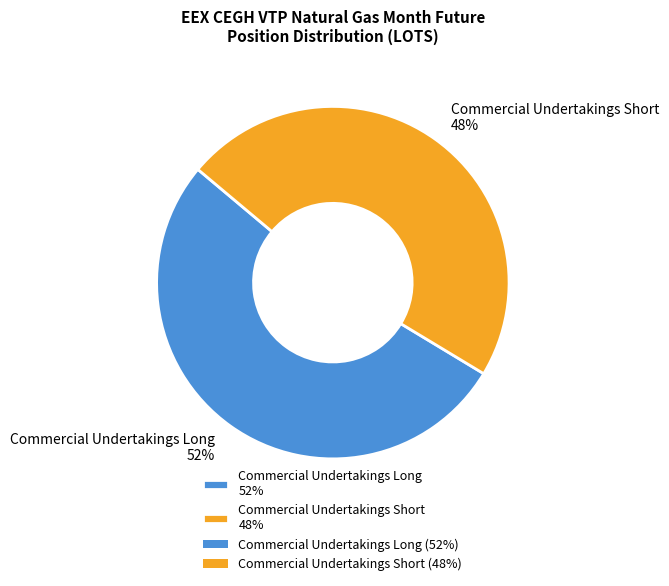

What is the majority slice?

Commercial Undertakings Long 52%